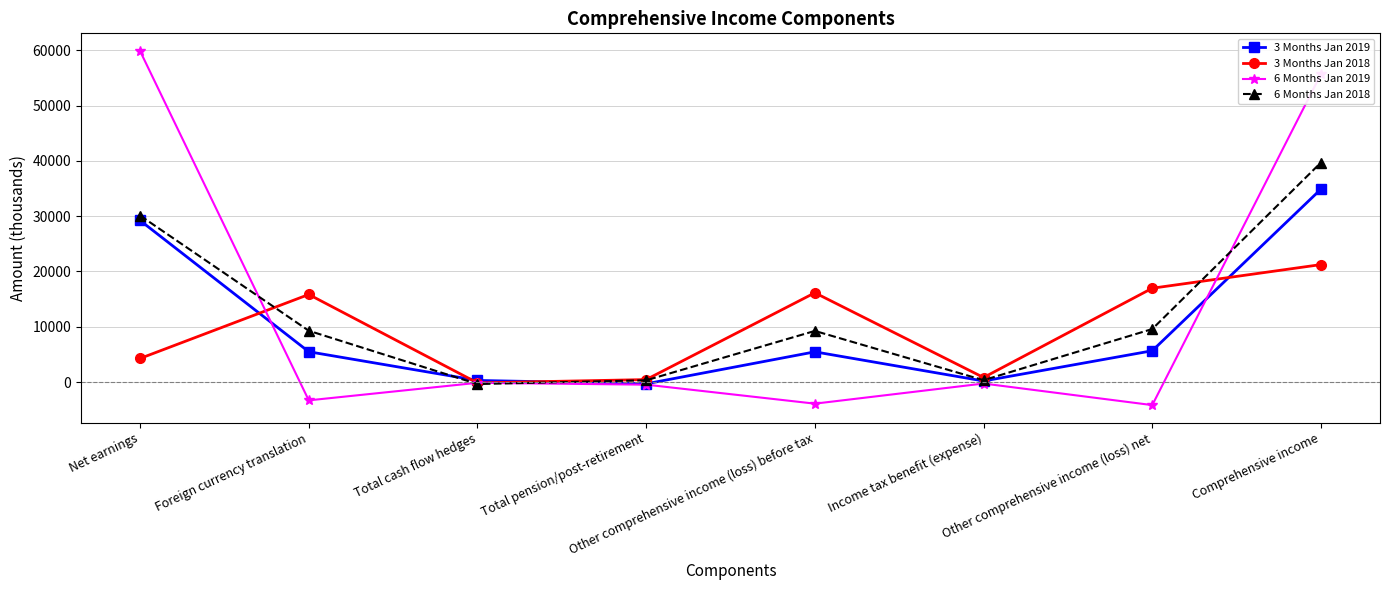

What position from the right is Net earnings?

8